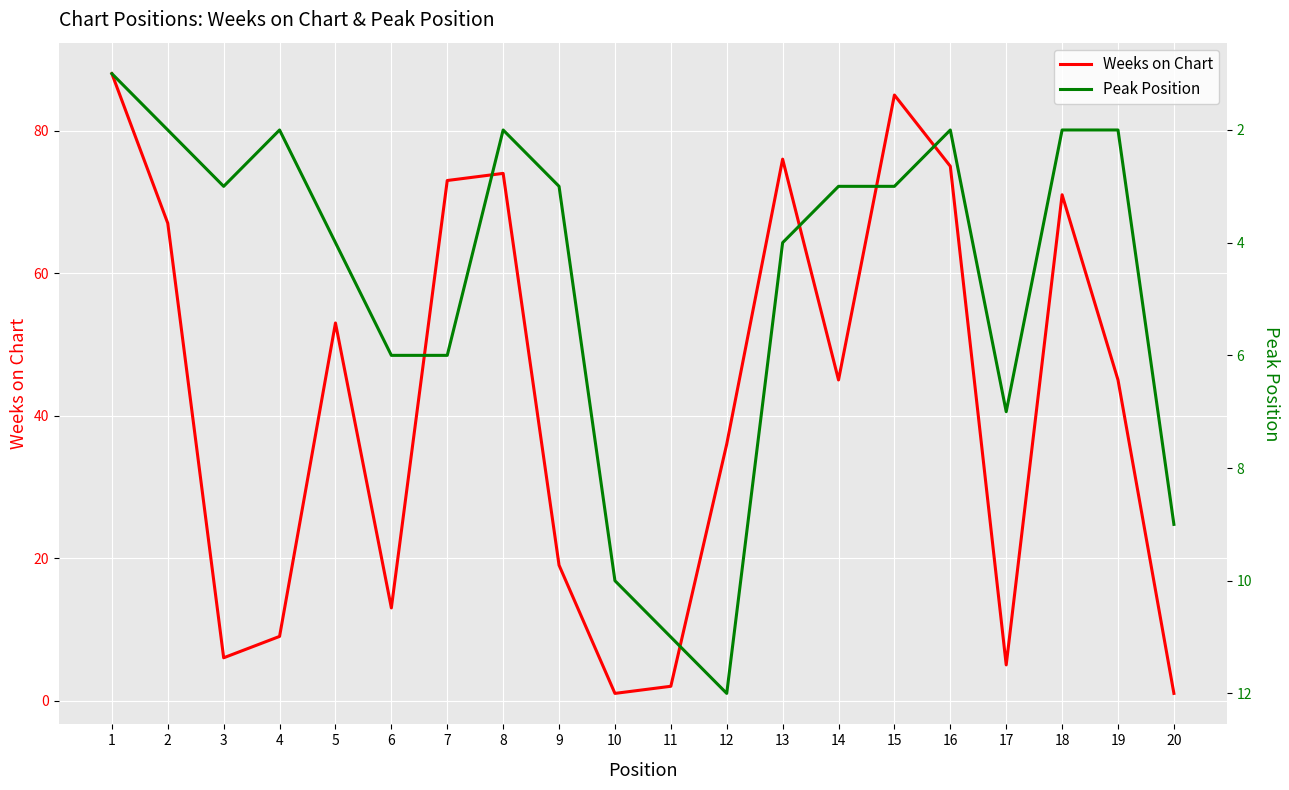

What is the difference between the maximum and minimum values in the Peak Position series?

11